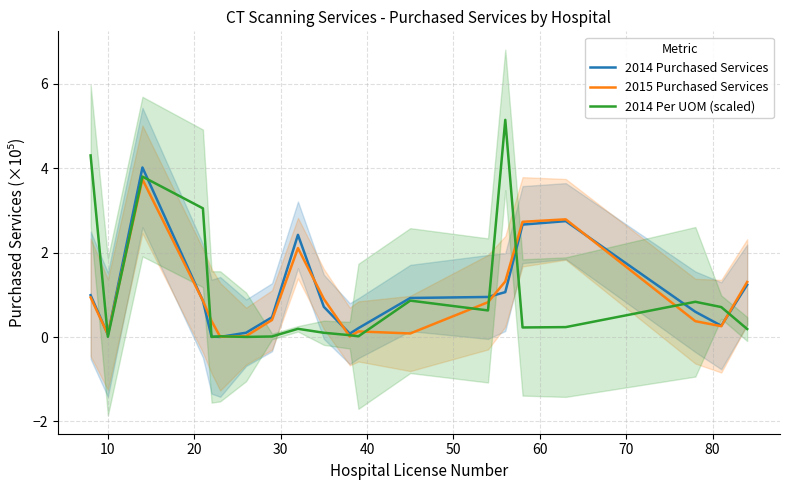

Is it true that 2014 Purchased Services equals 0.4 at 11?

False